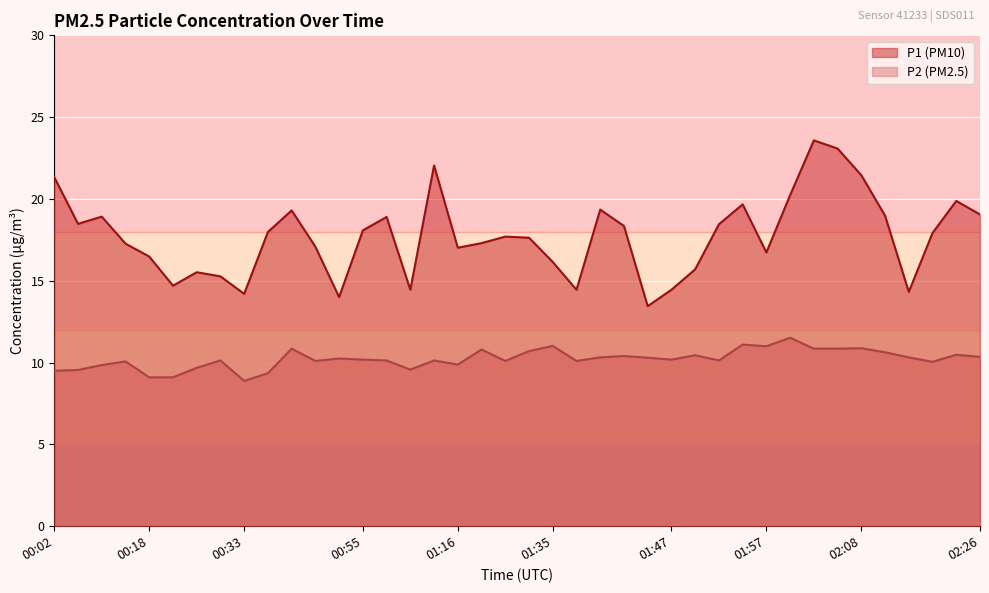

At which category is the sum across all series the highest?

02:03